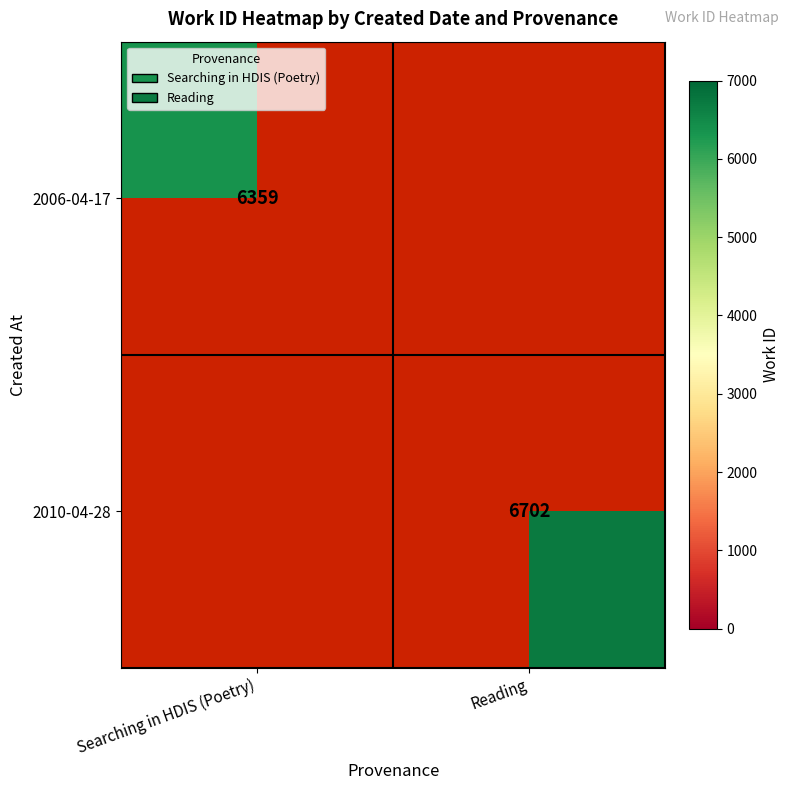

At how many categories does at least one series exceed 6662?

1